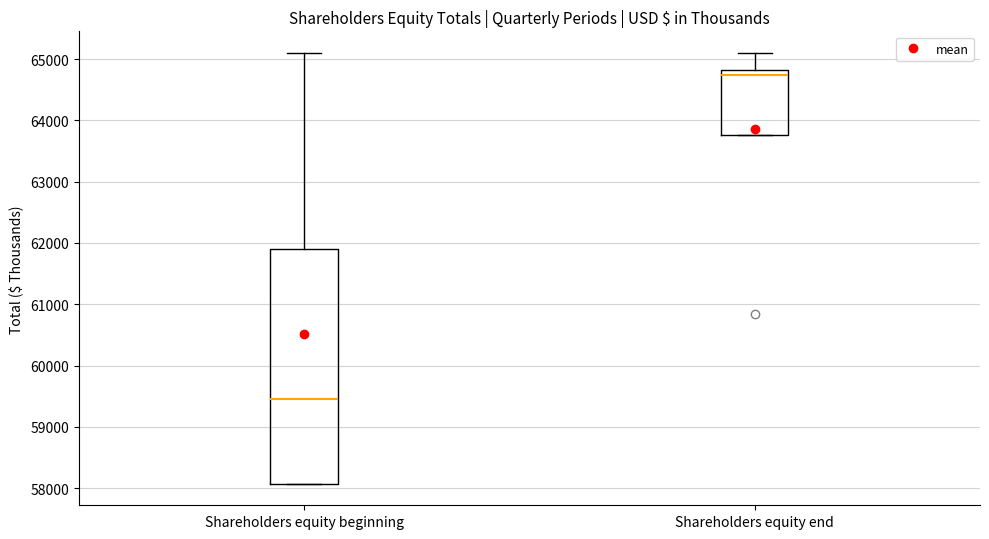

Where does the median line of the box for Shareholders equity end sit on the y-axis? The values are not printed on the chart, so give them approximately, as read against the axis.

64700